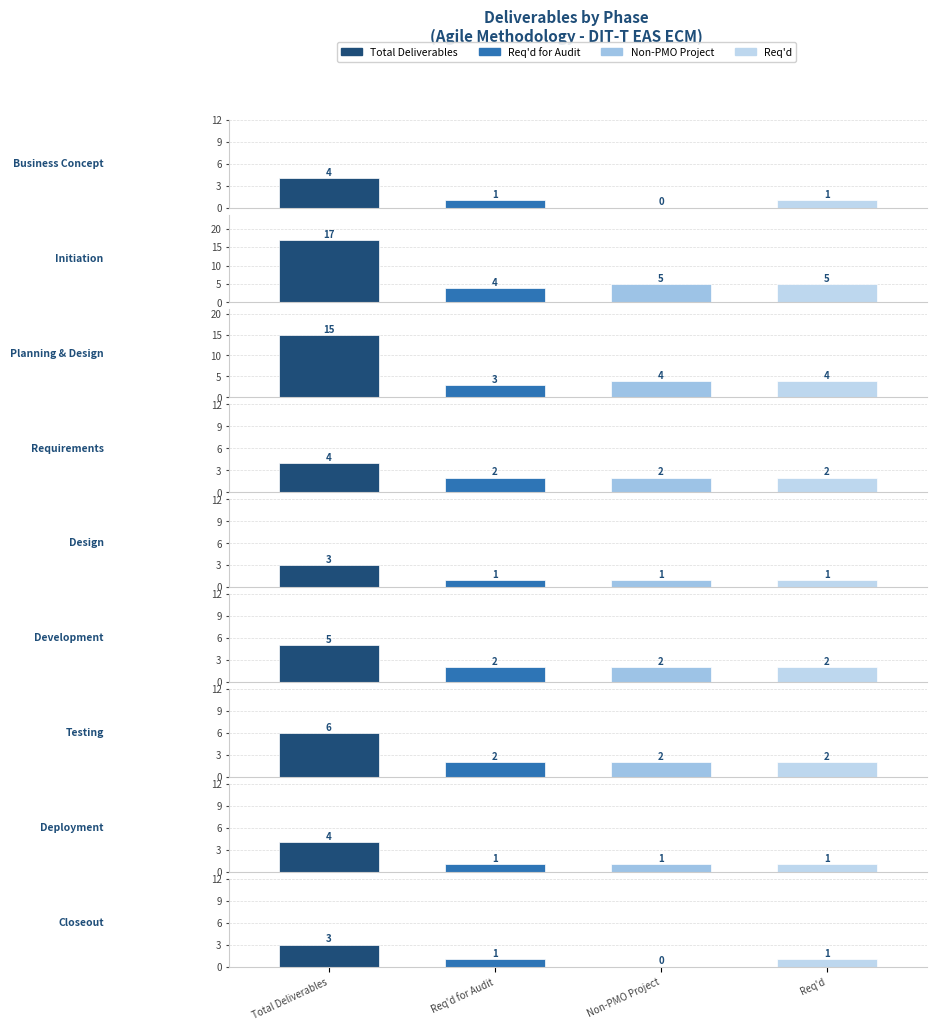

How many values in the Req'd series exceed 2?

2